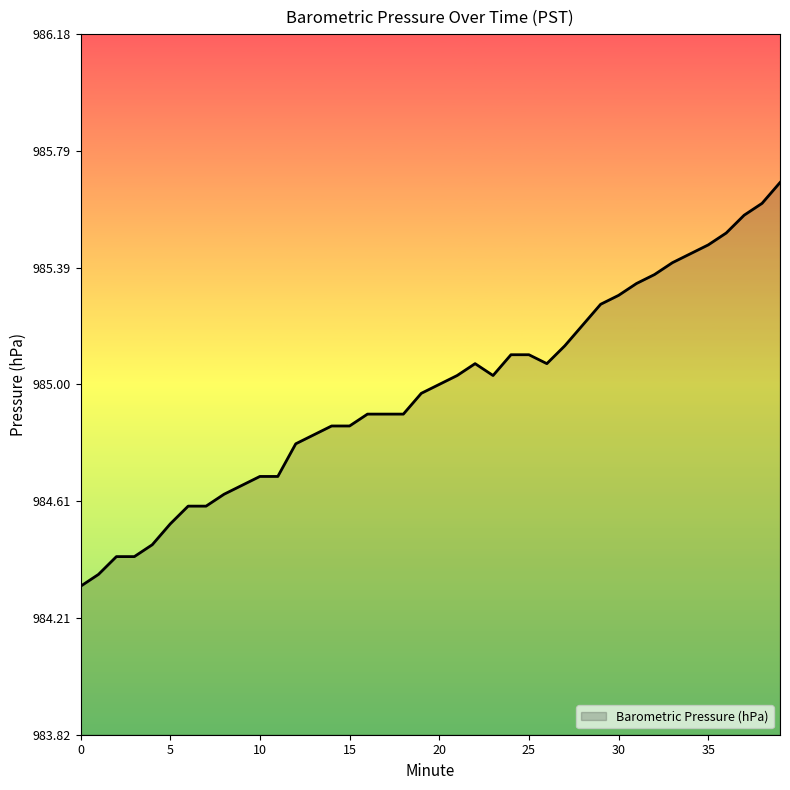

How many lines are shown in the chart?

1